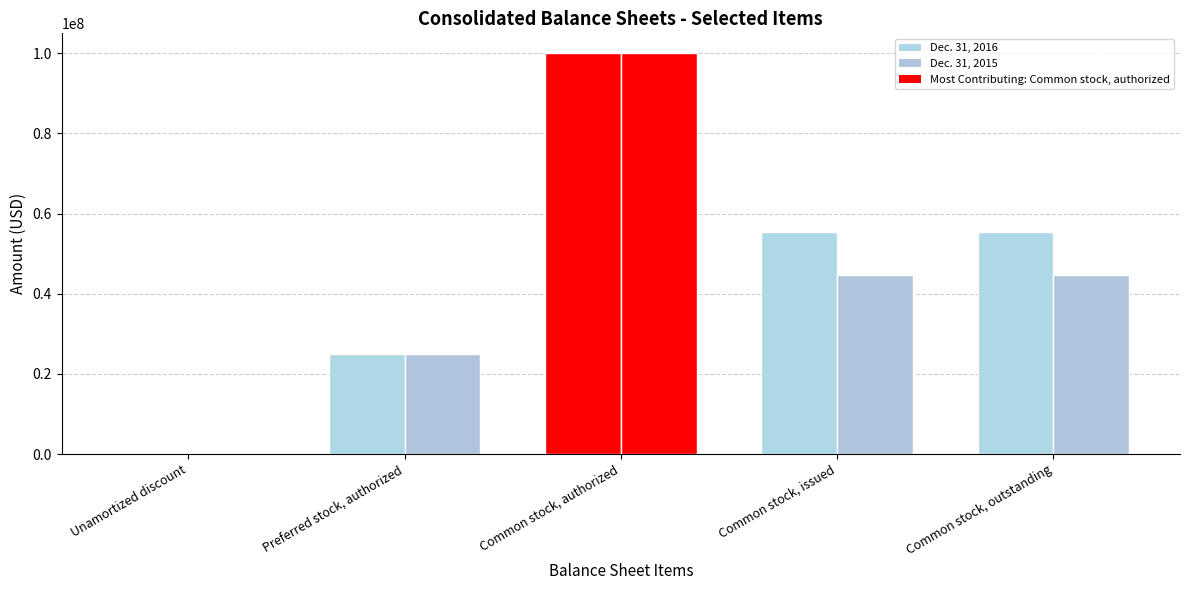

What is the label of the 1st bar from the right?

Common stock, outstanding